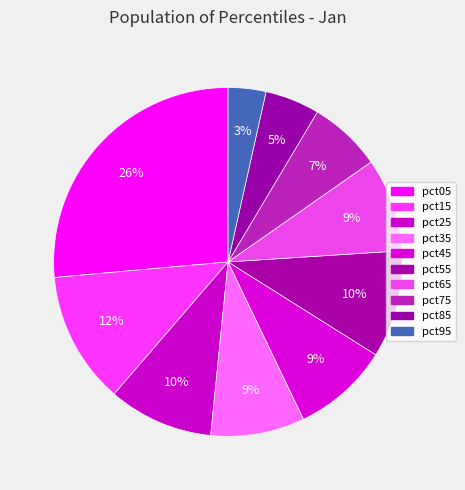

Combined, what portion of the pie is pct45 and pct95?

12.4%